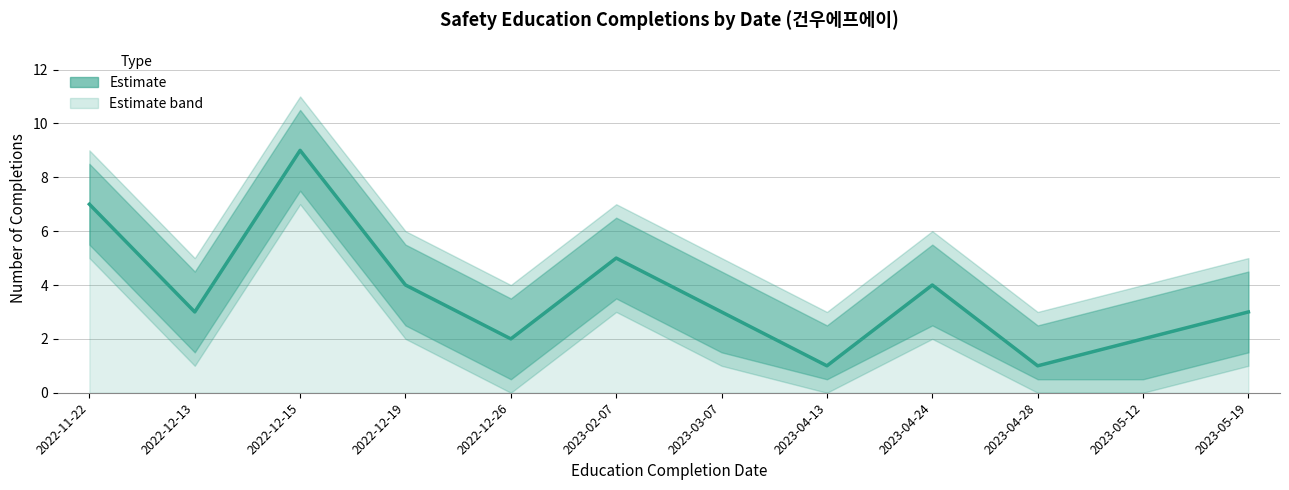

The value at 2023-05-19 is 3. True or false?

True